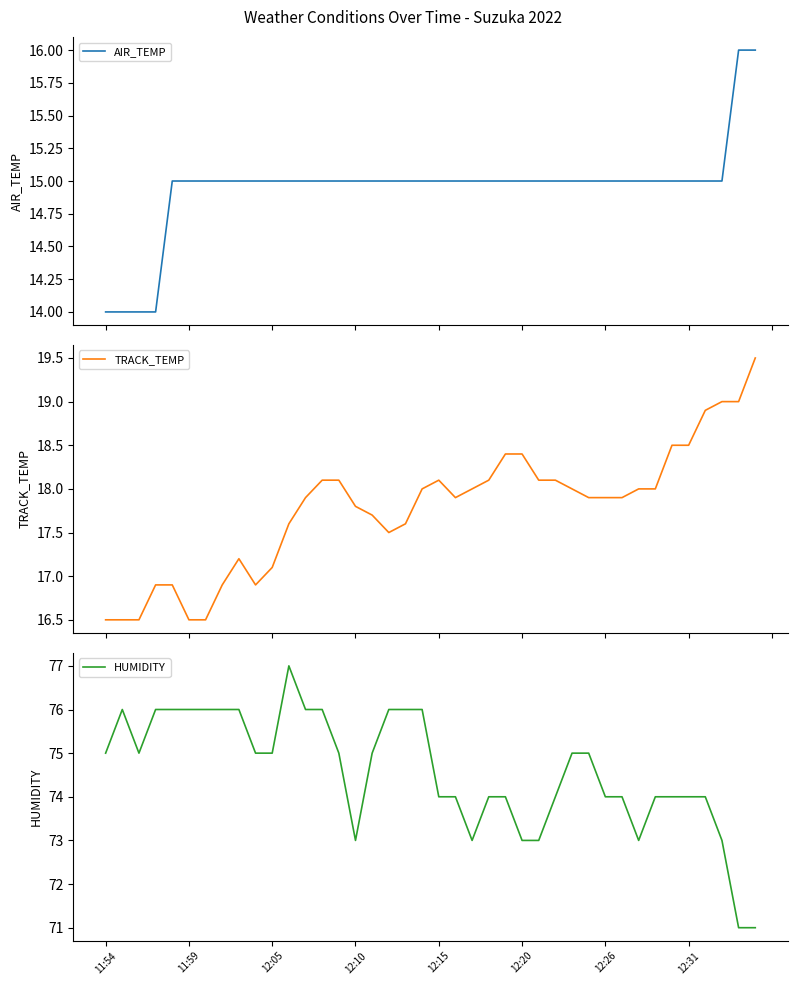

What is the minimum value for AIR_TEMP?

14